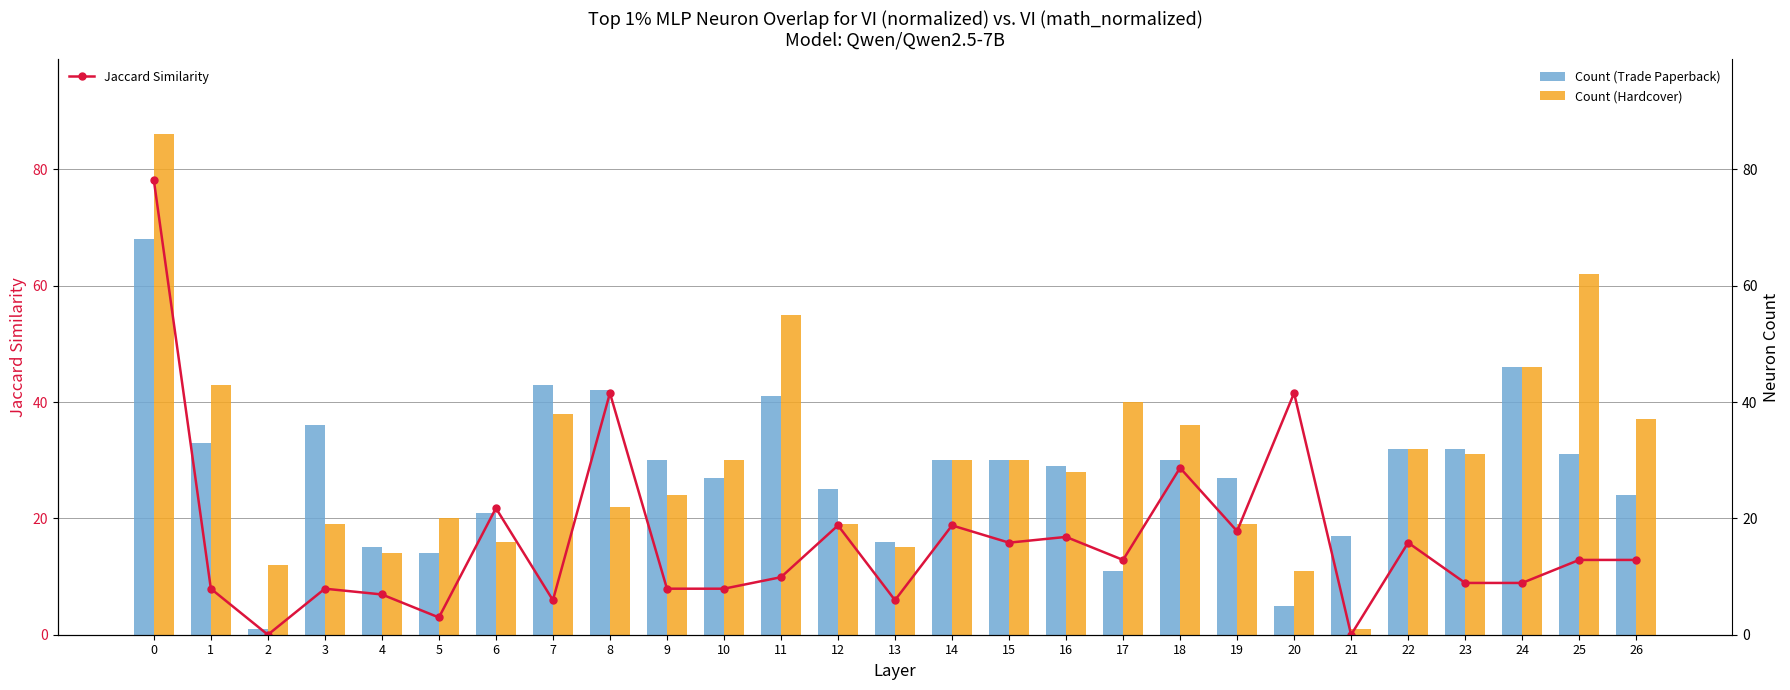

List the labels in order of Count (Trade Paperback) value, largest first.

0, 24, 7, 8, 11, 3, 1, 22, 23, 25, 9, 14, 15, 18, 16, 10, 19, 12, 26, 6, 21, 13, 4, 5, 17, 20, 2